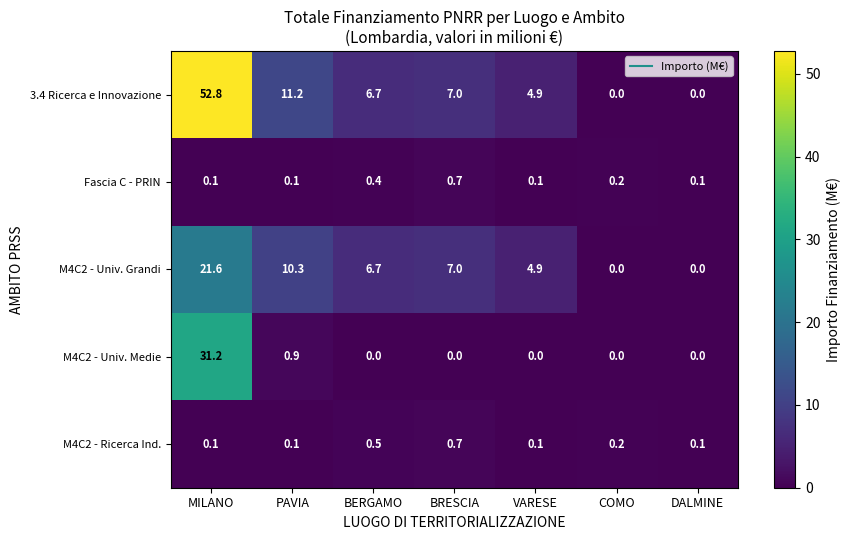

The M4C2 - Univ. Medie series shows 0.0 at BRESCIA. True or false?

True